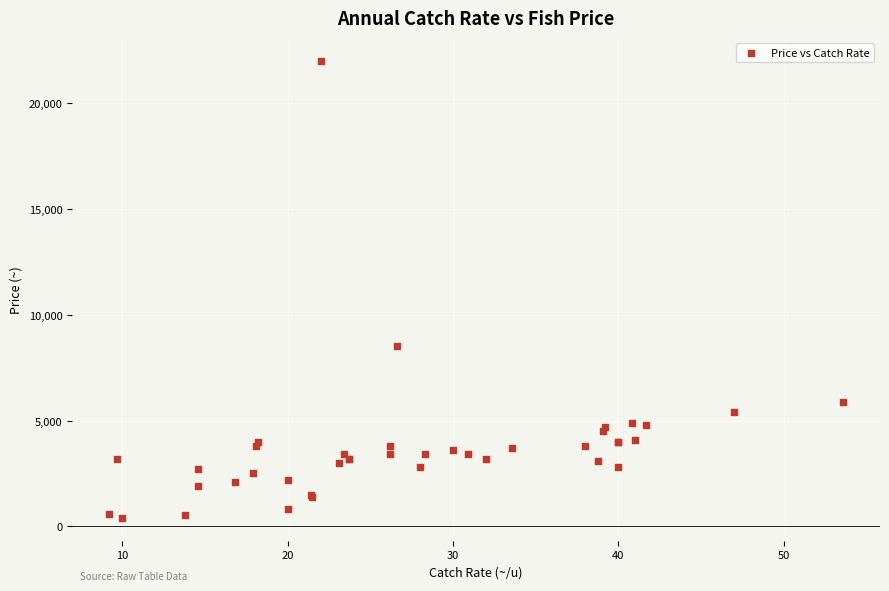

What Y value in the scatter plot is closest to 11200?

8500